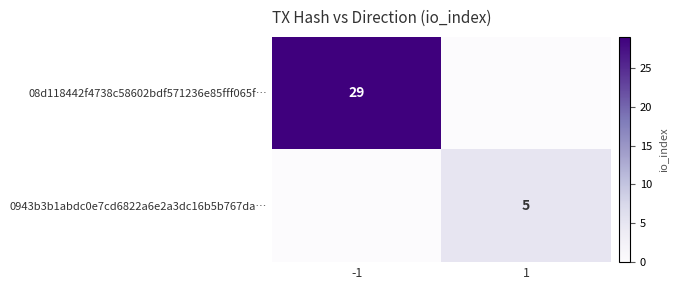

True or false: 08d118442f4738c58602bdf571236e85fff065f… has a value of 29 at -1.

True